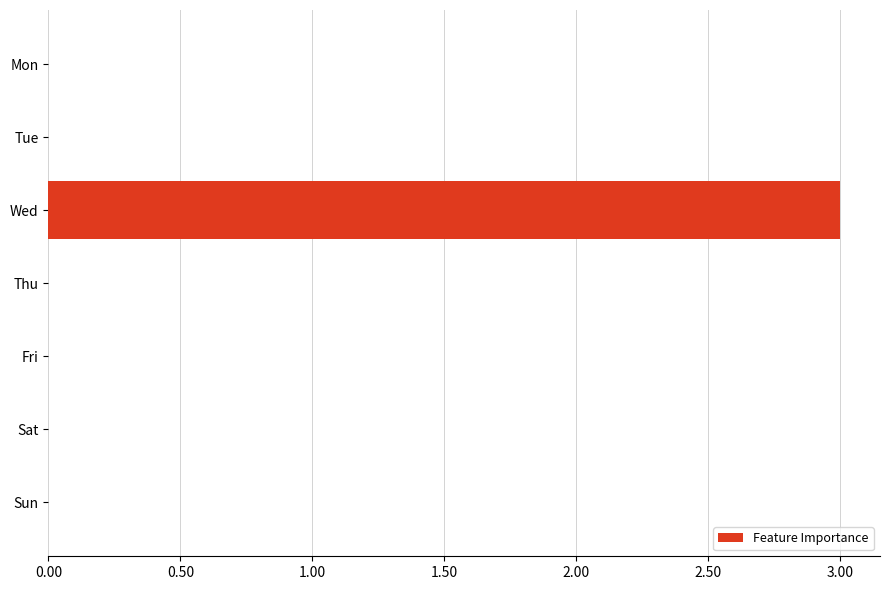

Reading top to bottom, what are all the values shown in this chart?

Mon=0	Tue=0	Wed=3	Thu=0	Fri=0	Sat=0	Sun=0